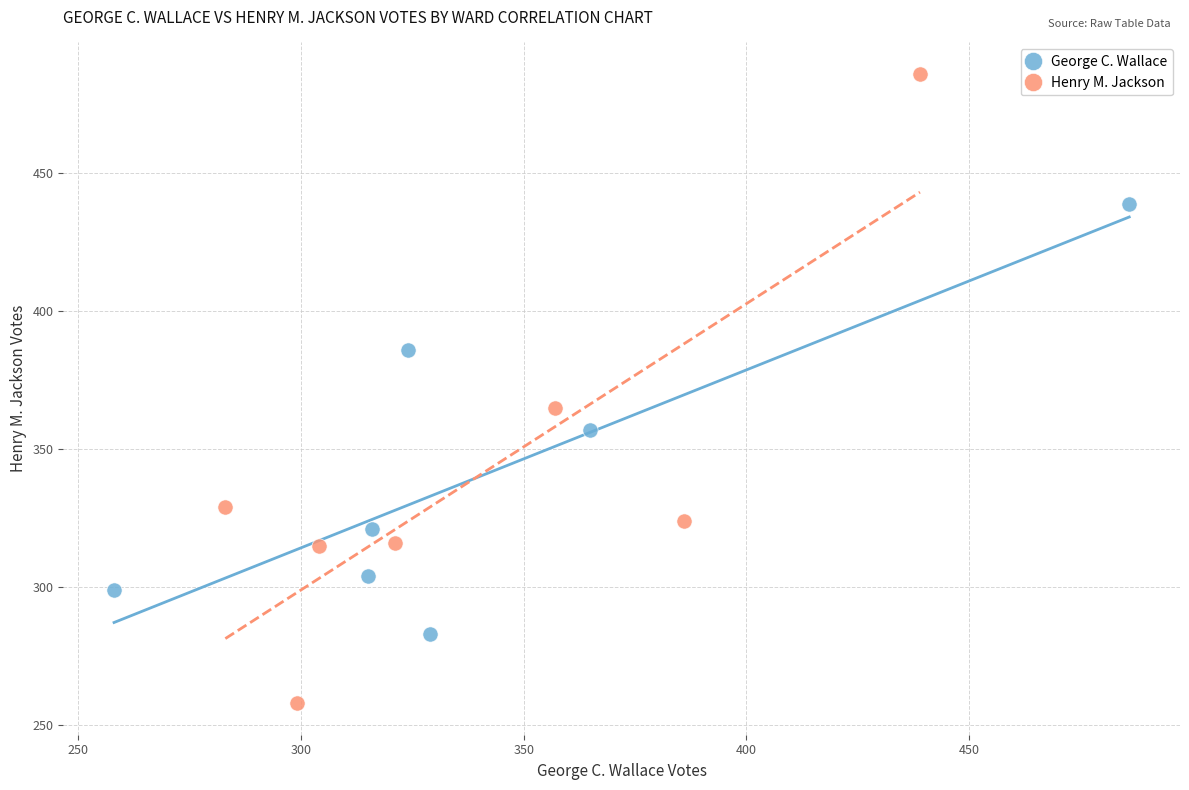

Which series has the largest Y range (max minus min)?

Henry M. Jackson